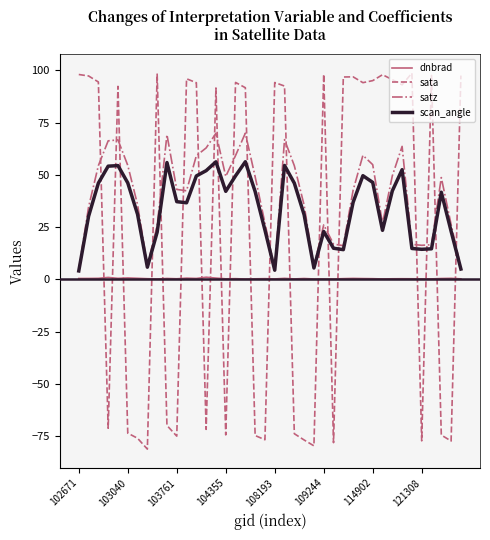

What is the maximum value shown in the chart?

98.7